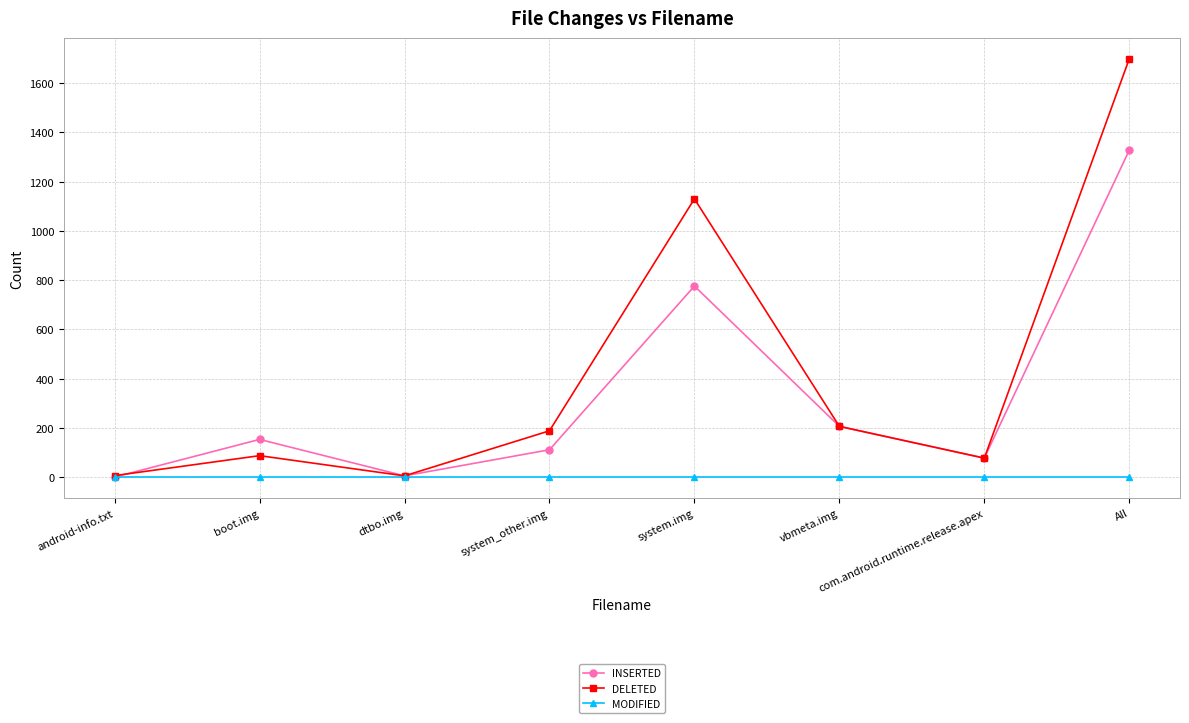

Does the chart display data point markers on the line(s)?

Yes